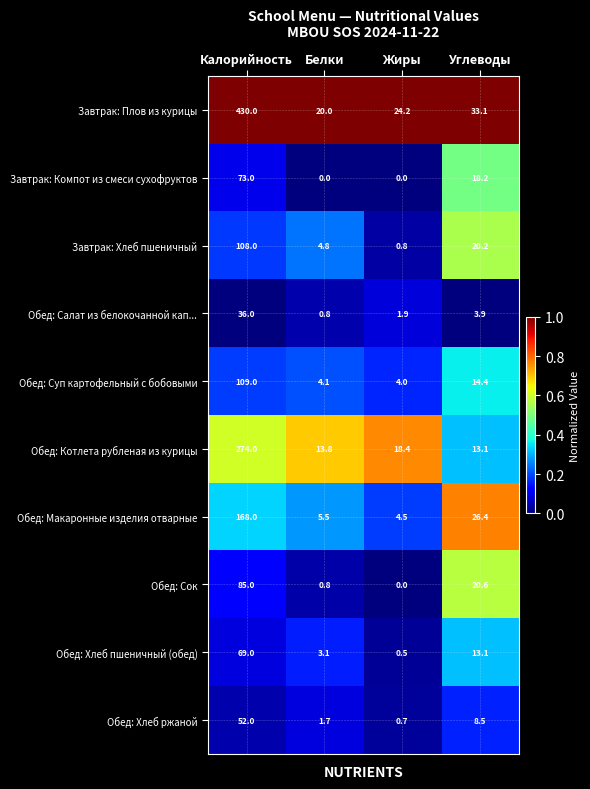

What is the sum of all Обед: Салат из белокочанной кап... values?

42.6